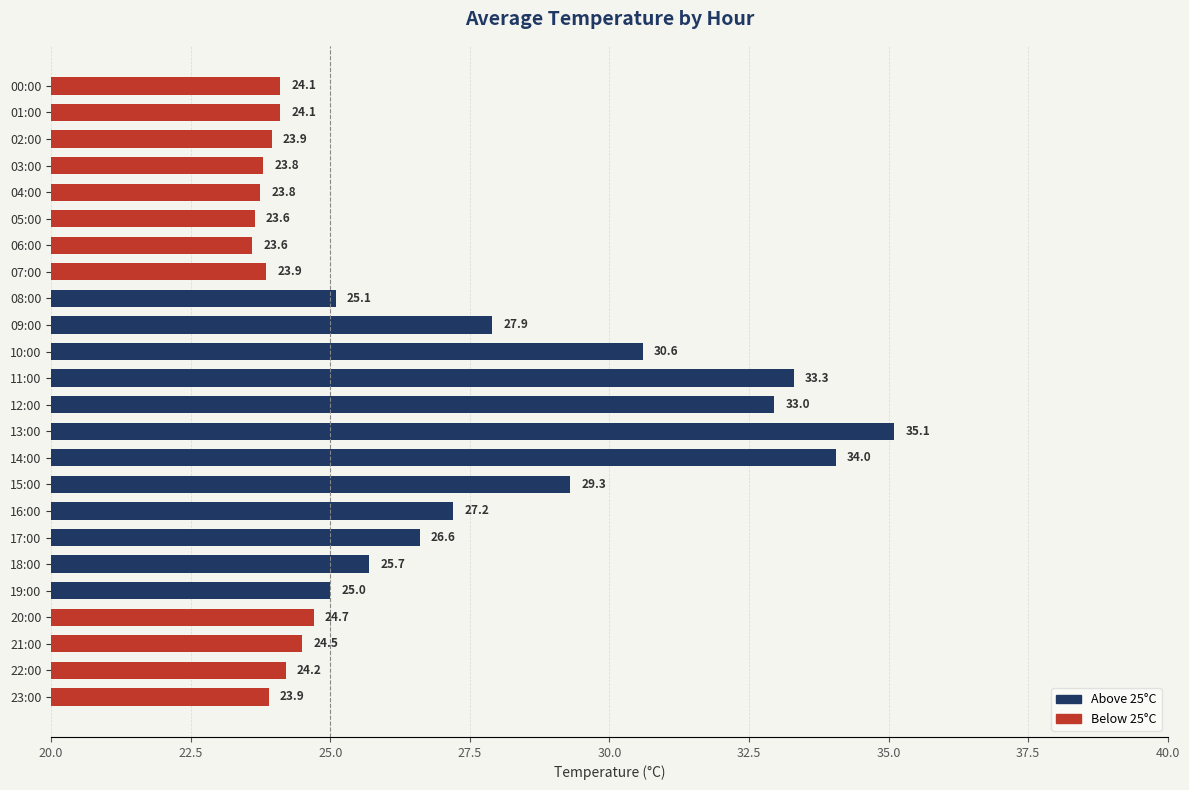

What is the average value?

26.7